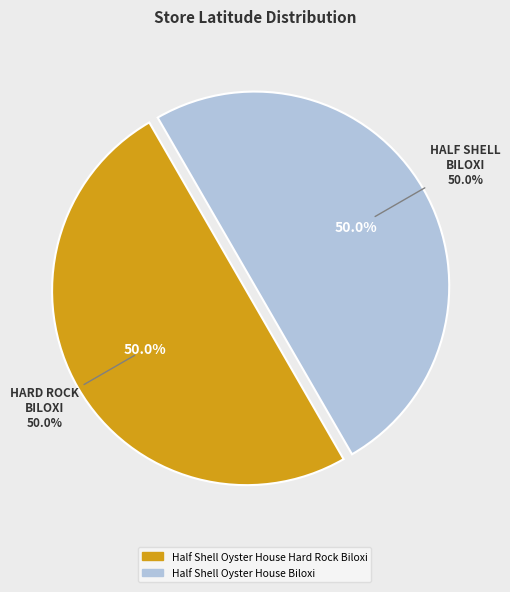

What is the smallest slice in the pie chart?

Half Shell Oyster House Hard Rock Biloxi